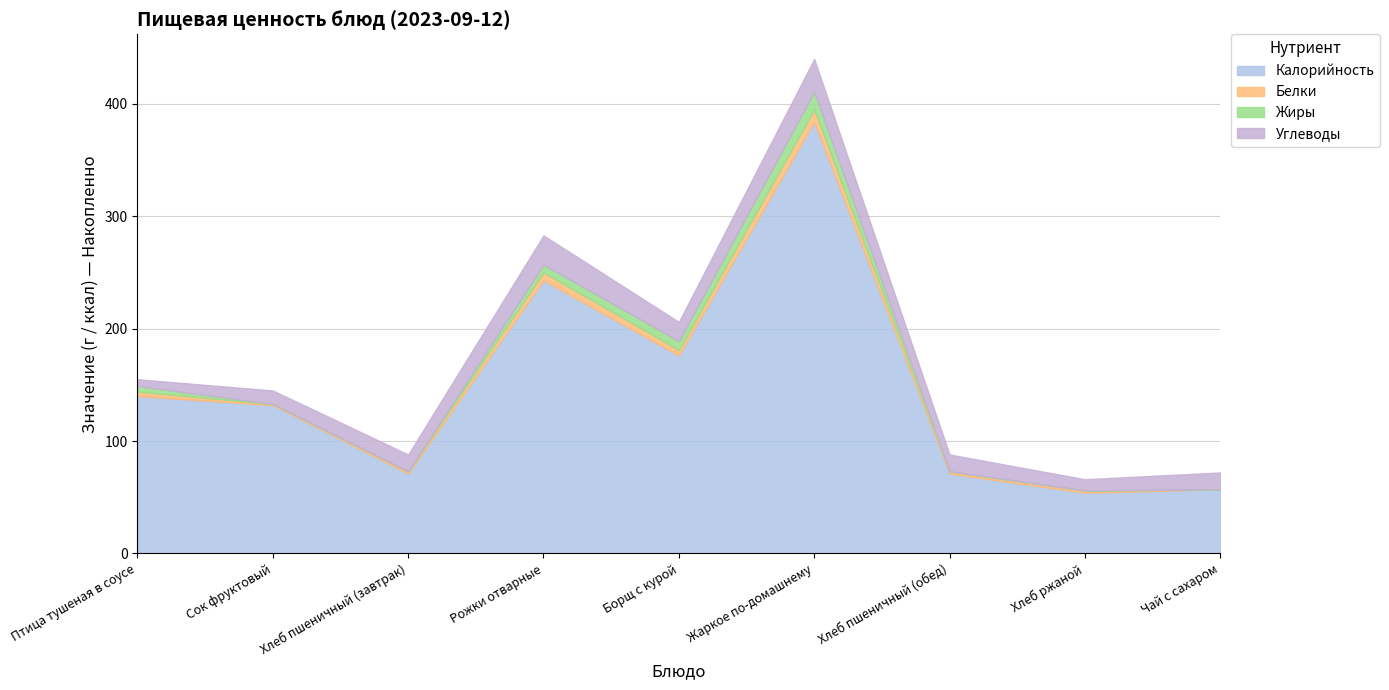

At which category does Калорийность reach its first local peak?

Рожки отварные